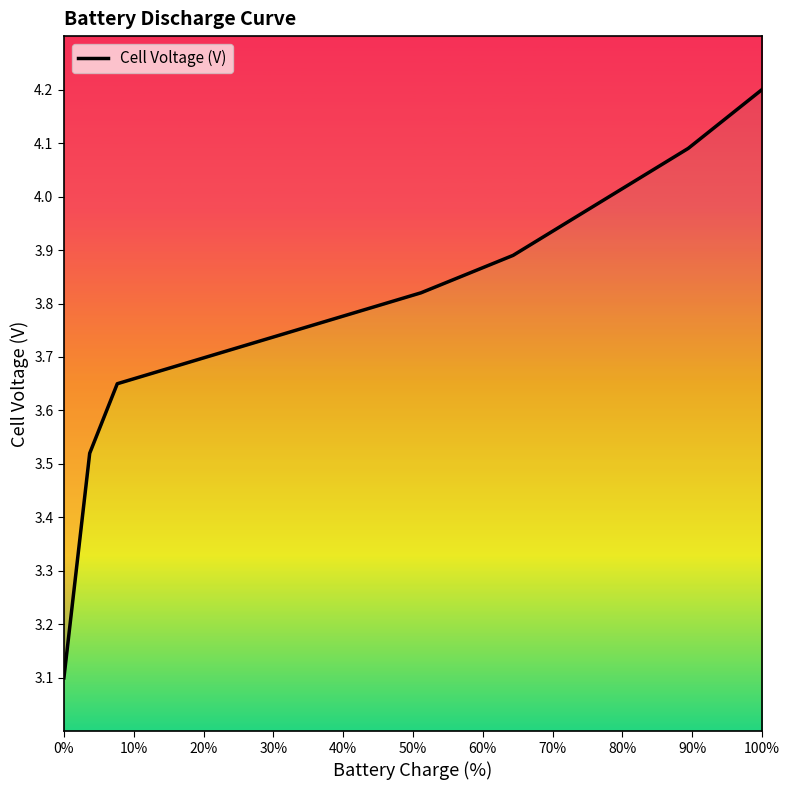

How many distinct data groups are displayed?

1